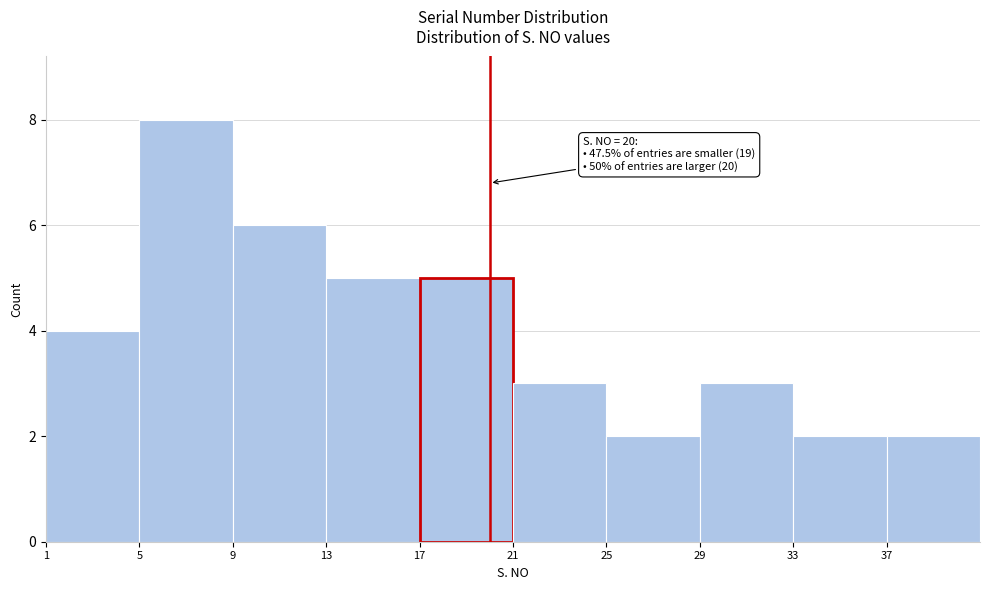

Over which range of the x-axis is the bar tallest?

5 to 9